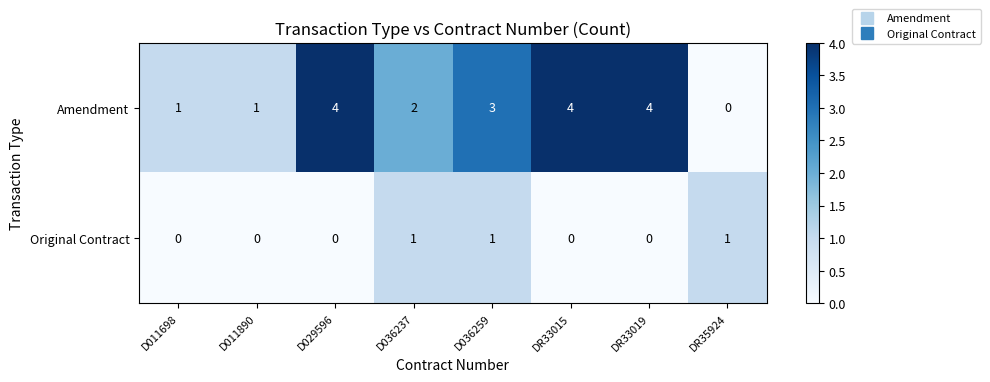

Rank the series at DR35924 from highest to lowest value.

Original Contract, Amendment